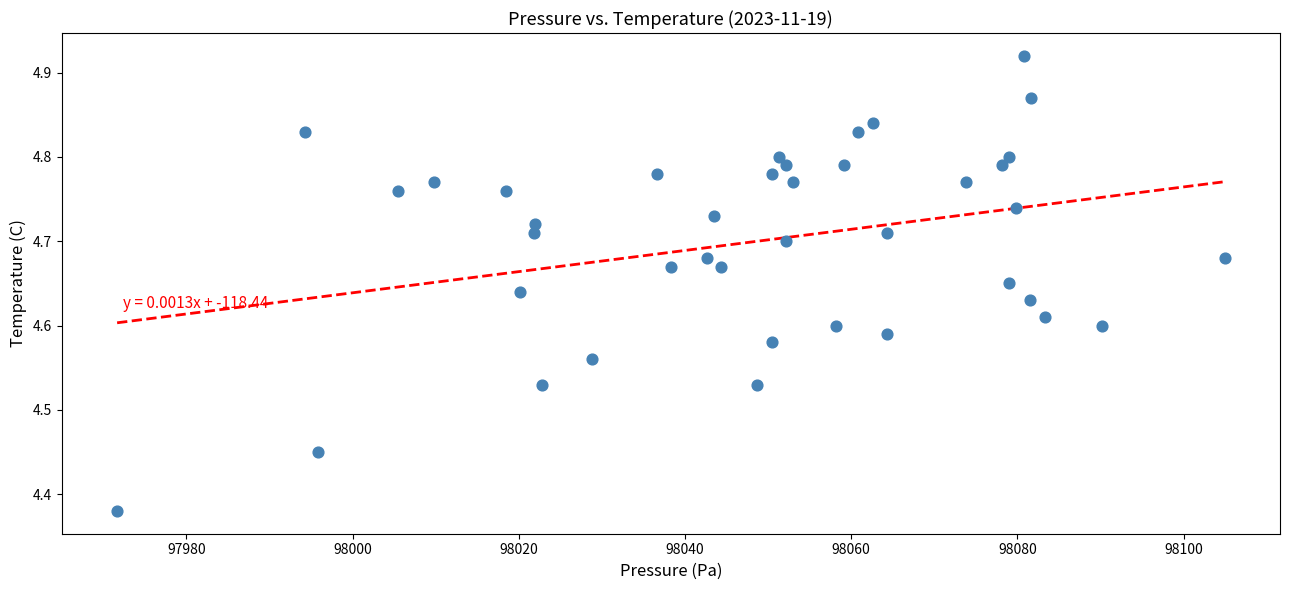

What is the range of X values (max minus min)?

133.3